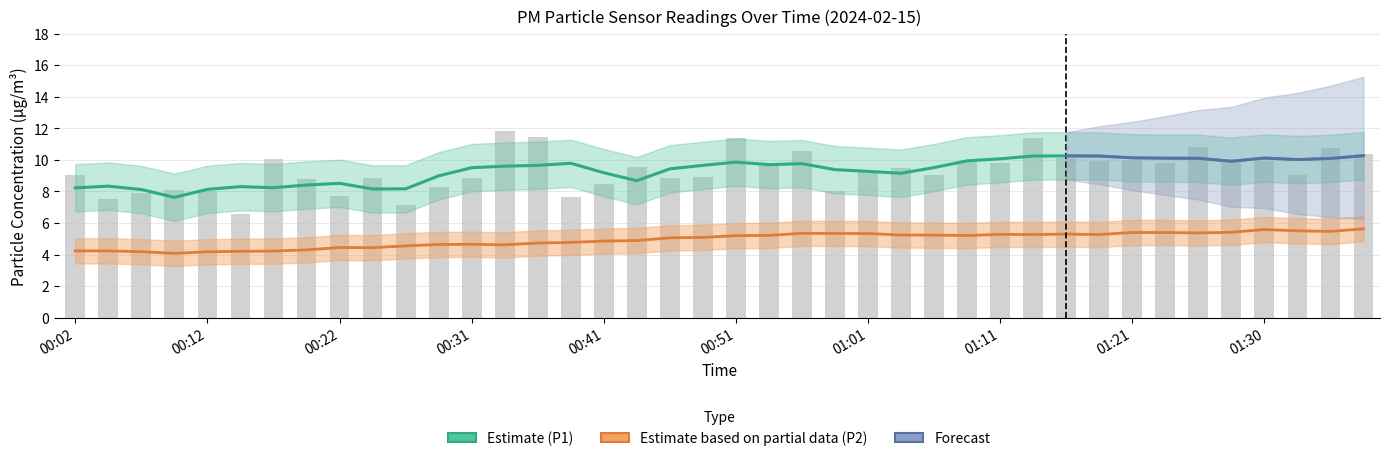

Reading right to left, transcribe all the data shown in this chart.

P1 Estimate: 10.3	10.1	10.0	10.1	9.9	10.1	10.1	10.1	10.2	10.3	10.2	10.1	9.9	9.5	9.2	9.3	9.4	9.8	9.7	9.9	9.7	9.4	8.7	9.2	9.8	9.7	9.6	9.5	9.0	8.2	8.2	8.5	8.4	8.2	8.3	8.1	7.6	8.1	8.3	8.2
P2 Estimate: 5.6	5.5	5.5	5.6	5.4	5.4	5.4	5.4	5.3	5.3	5.3	5.3	5.2	5.2	5.2	5.3	5.3	5.3	5.2	5.2	5.1	5.1	4.9	4.9	4.8	4.7	4.6	4.7	4.6	4.5	4.4	4.4	4.3	4.2	4.2	4.2	4.1	4.2	4.2	4.2
P1 raw: 10.3	10.8	9.1	9.9	10.0	10.8	9.8	10.0	9.9	10.1	11.4	9.8	9.9	9.1	9.5	9.2	8.0	10.6	9.6	11.4	8.9	8.8	9.5	8.5	7.6	11.4	11.8	8.8	8.2	7.2	8.8	7.7	8.8	10.1	6.6	8.0	8.1	7.9	7.5	9.1